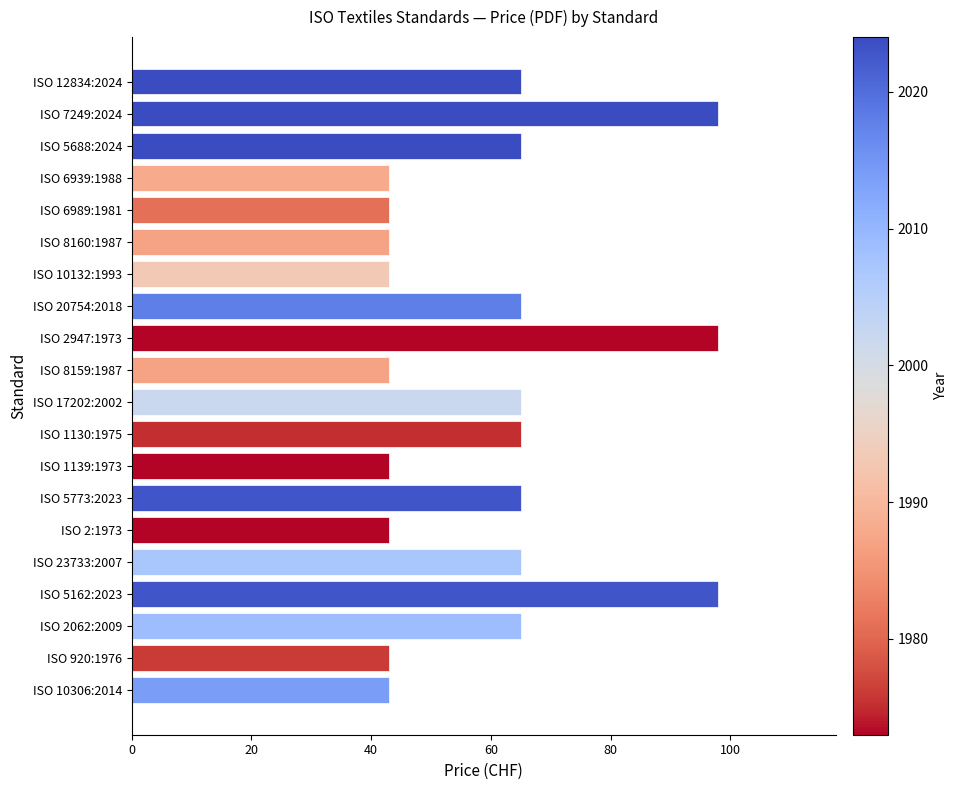

Reading top to bottom, transcribe all the data shown in this chart.

65	98	65	43	43	43	43	65	98	43	65	65	43	65	43	65	98	65	43	43